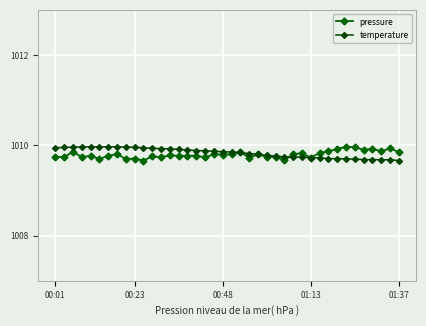

How many lines are shown in the chart?

2